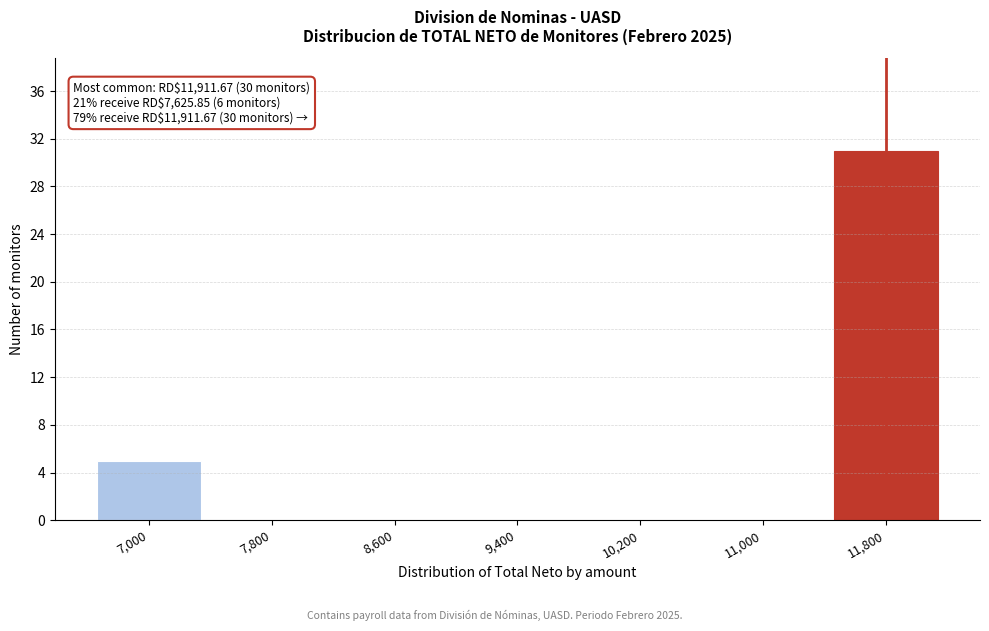

Reading right to left, what are all the values shown in this chart?

11,800=31	11,000=0	10,200=0	9,400=0	8,600=0	7,800=0	7,000=5